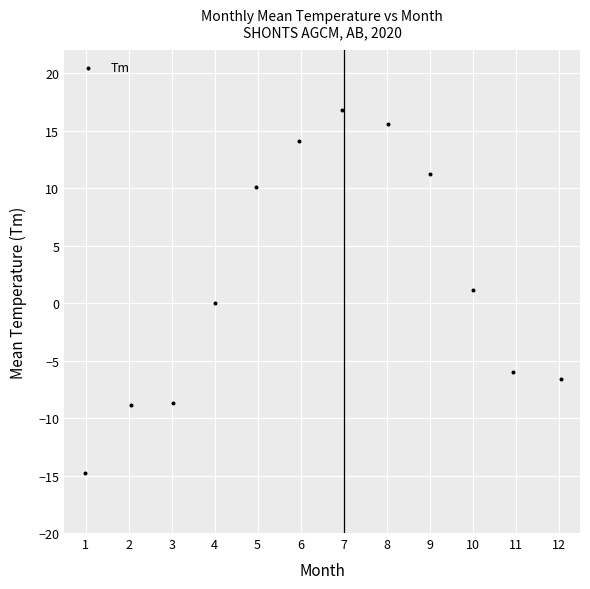

What is the average X value?

6.5